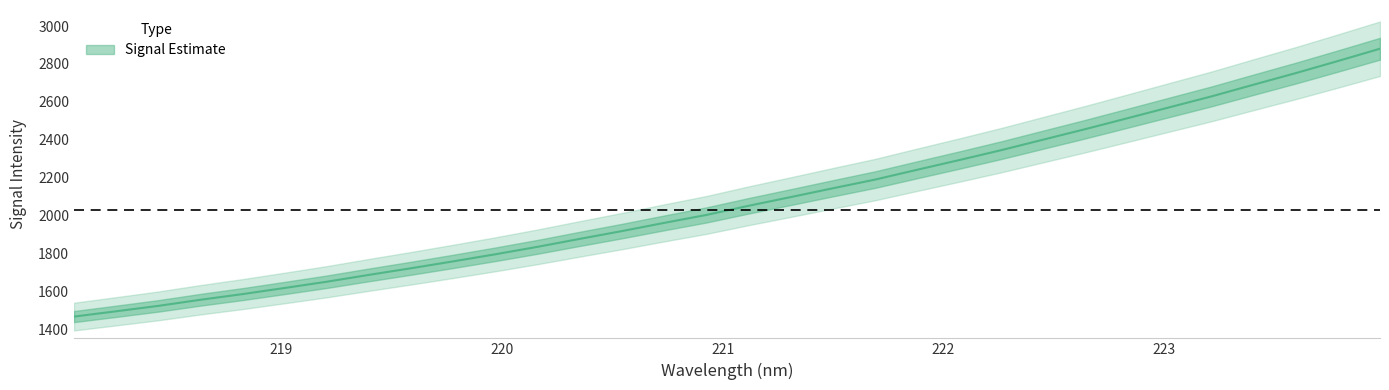

Reading right to left, what are all the values shown in this chart?

2880.6	2815.6	2751.9	2690.8	2629.1	2571.4	2513.5	2456.0	2400.4	2344.7	2292.2	2241.0	2189.0	2143.3	2096.7	2050.8	2002.5	1960.6	1917.4	1876.3	1834.4	1795.0	1757.5	1721.2	1686.1	1650.0	1616.9	1584.5	1554.5	1522.2	1493.7	1465.7